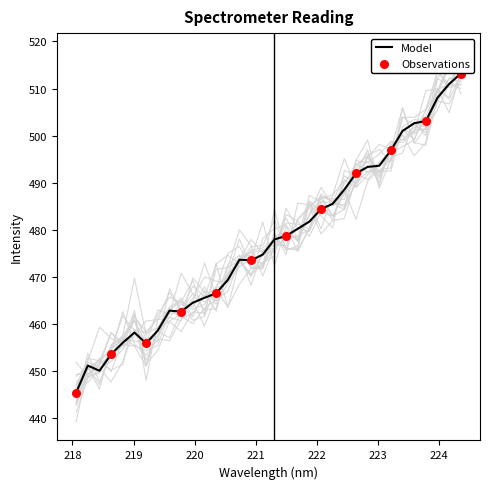

Which has a higher value, 224.1709 or 220.5444?

224.1709